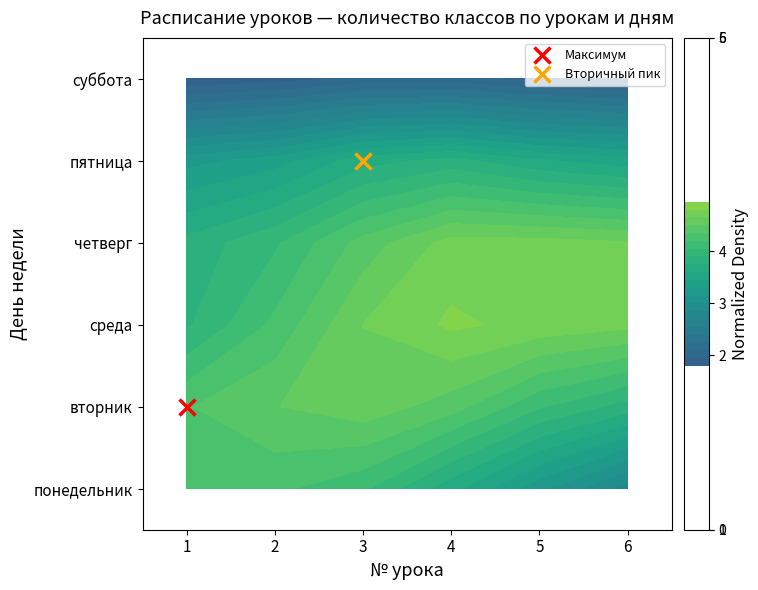

Count the number of data series in this chart.

6